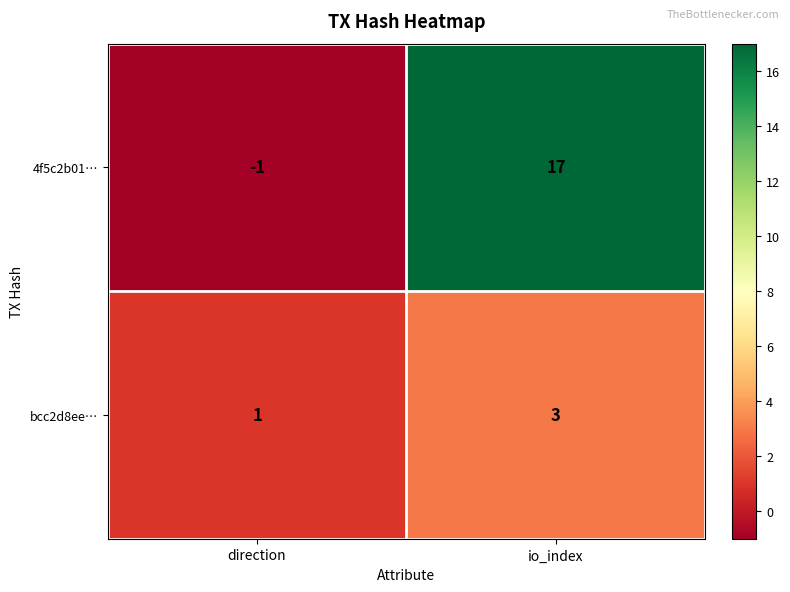

At which category is the sum across all series the highest?

io_index